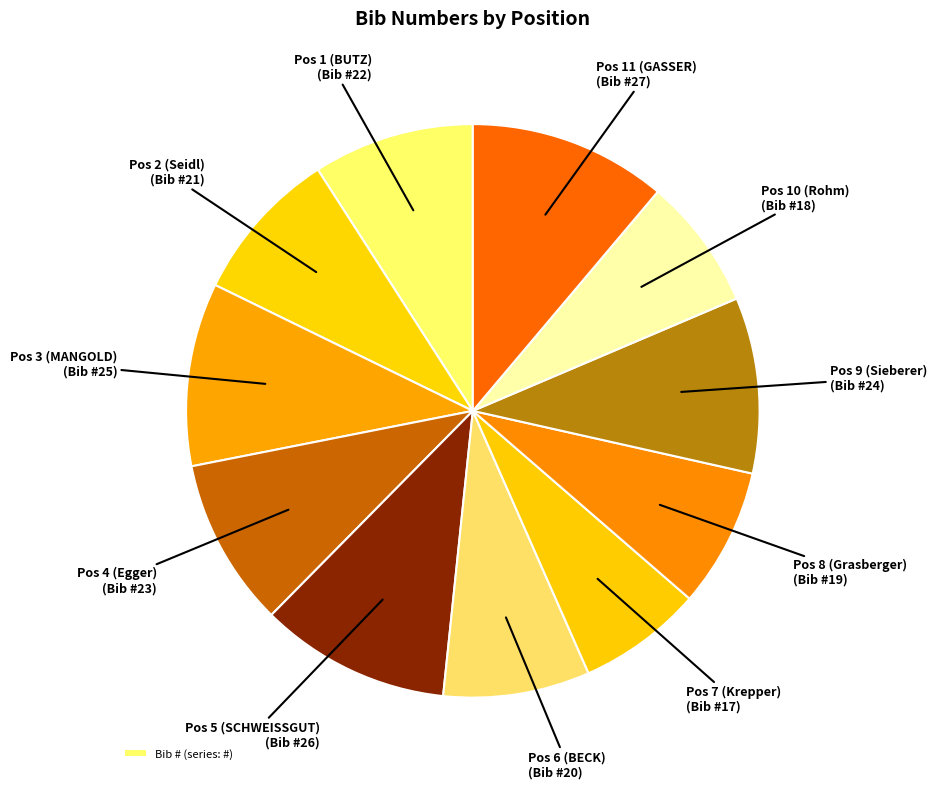

Is there a majority slice in this chart?

No